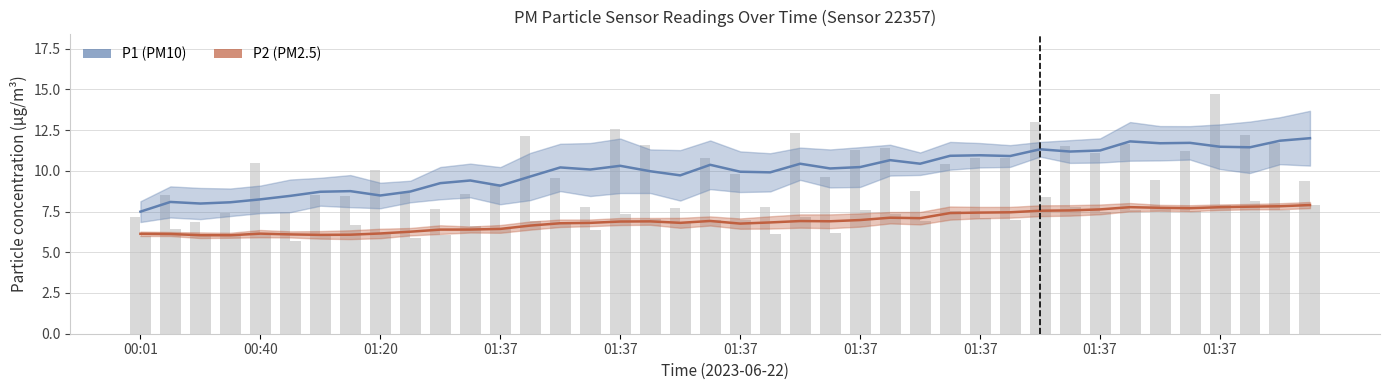

Does the chart contain any negative values?

No